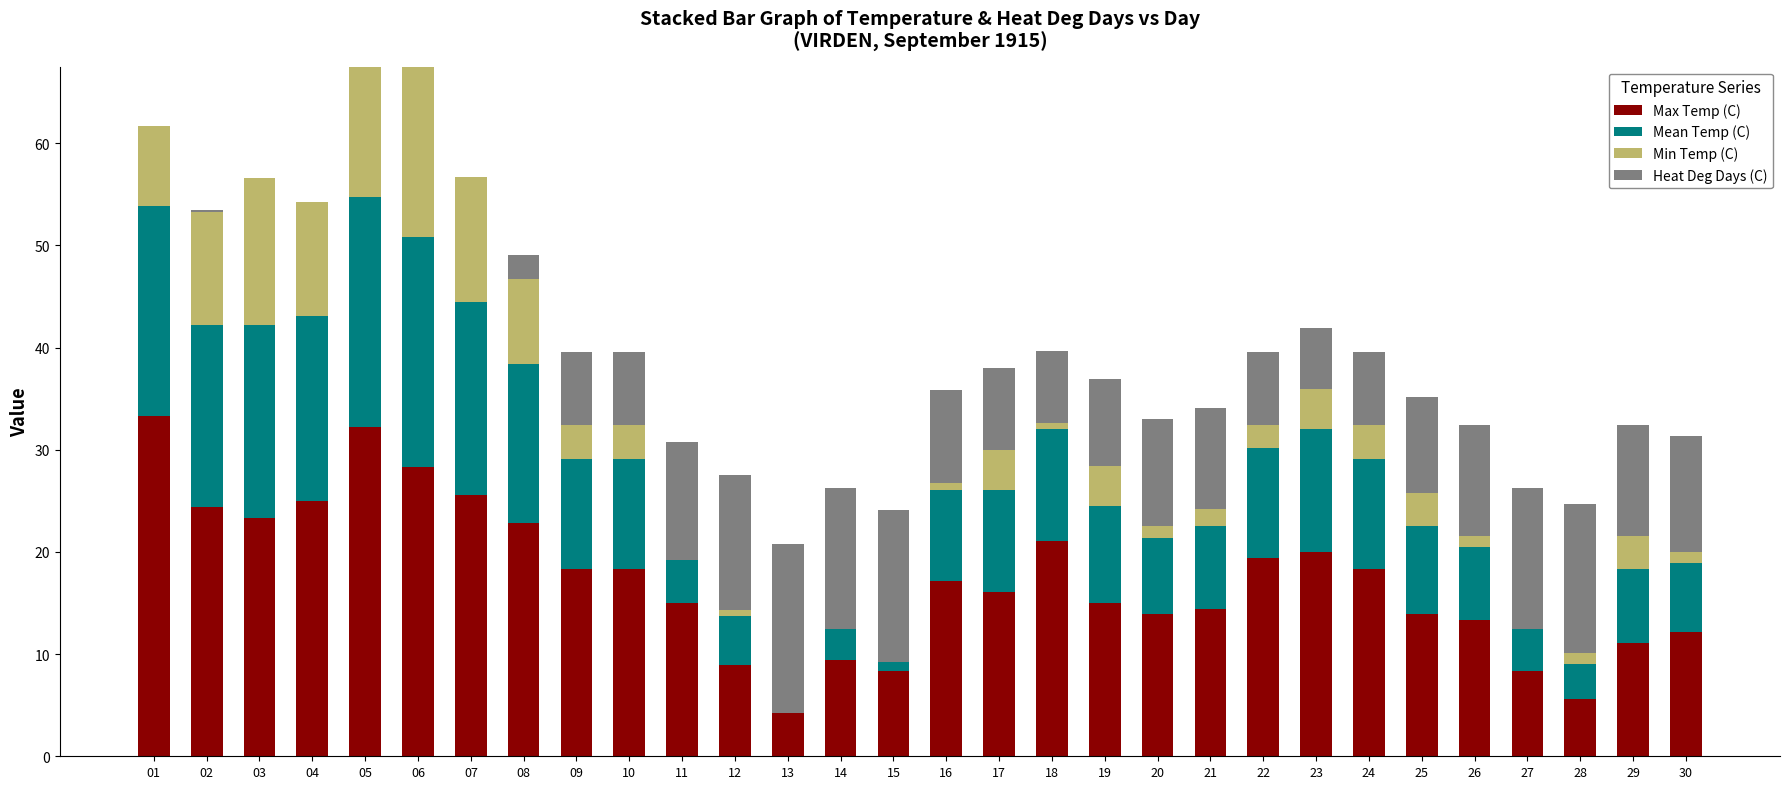

How many bars are there in total?

120